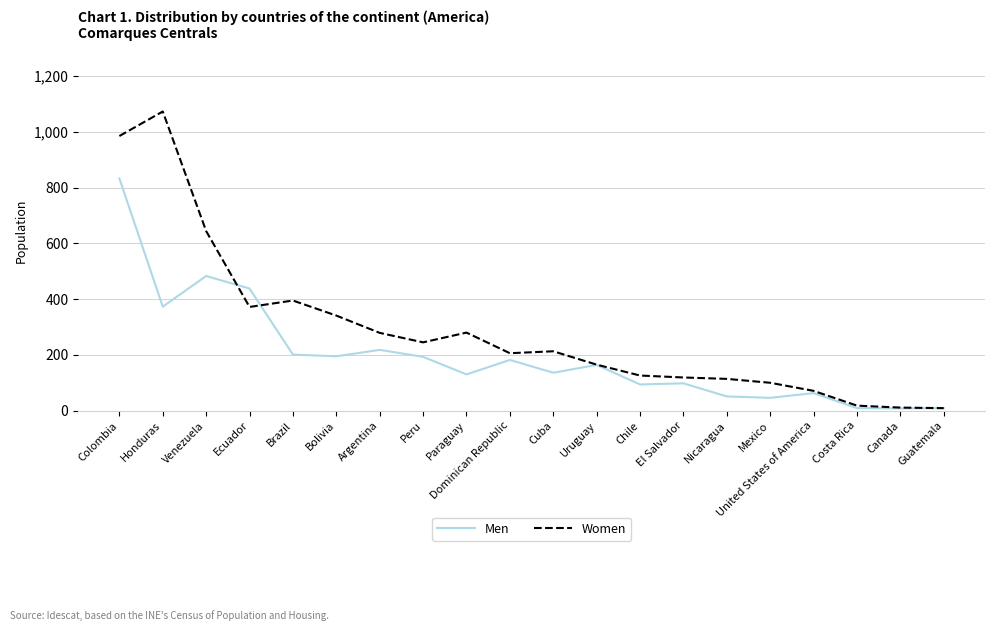

Where is the first local minimum for Women?

Ecuador